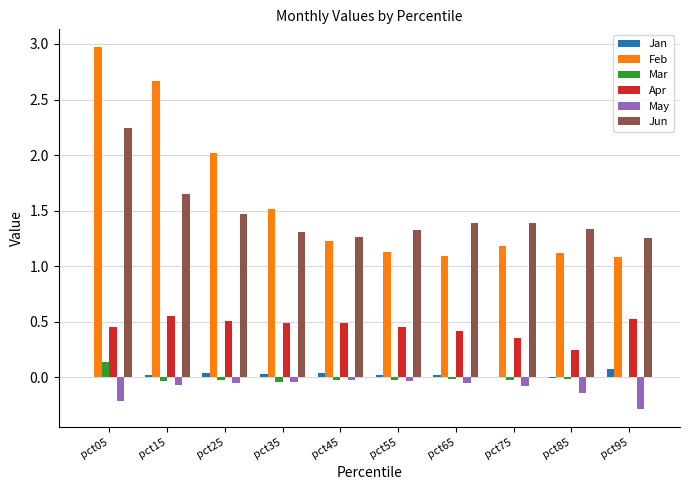

What is the maximum value for Feb?

3.0